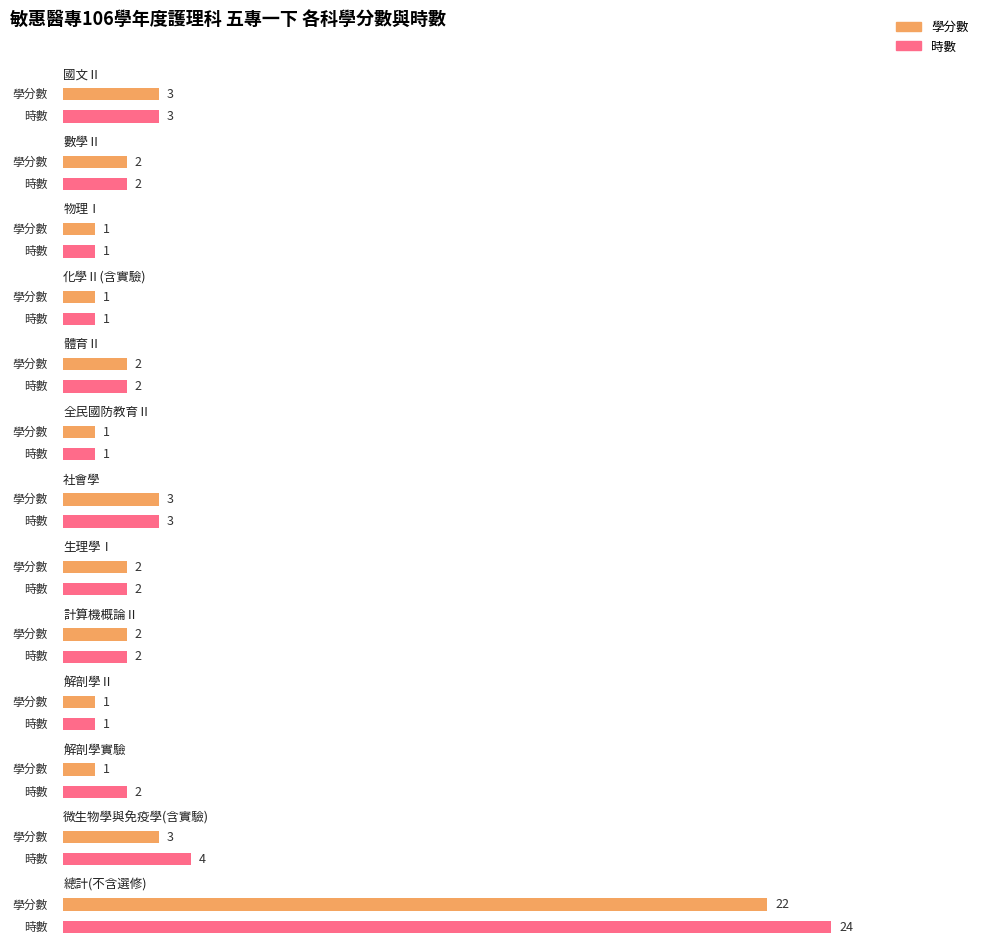

True or false: 時數 has a value of 2 at 體育Ⅱ.

True